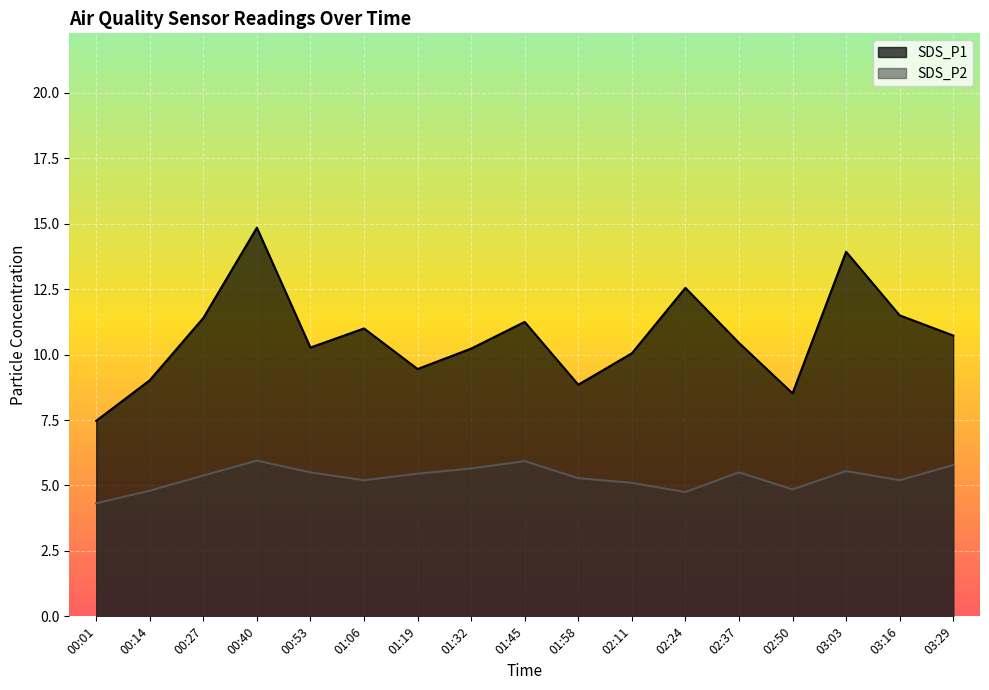

True or false: SDS_P2 and SDS_P1 cross at least once.

False